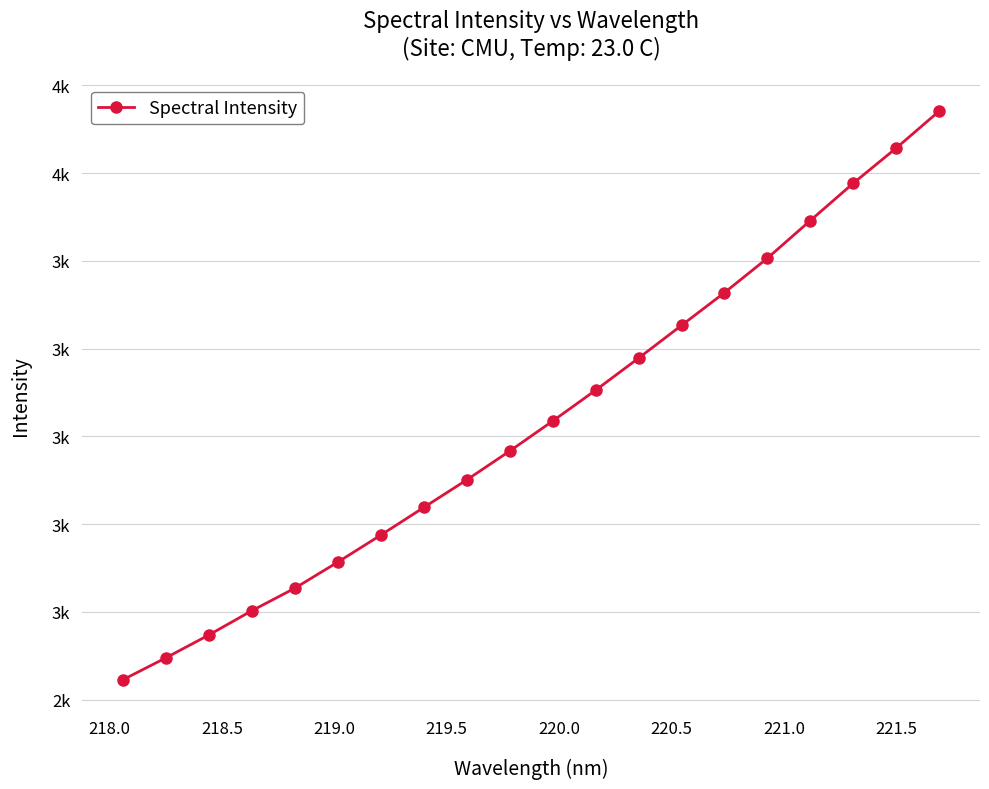

Is this an area chart (filled region under the line)?

No